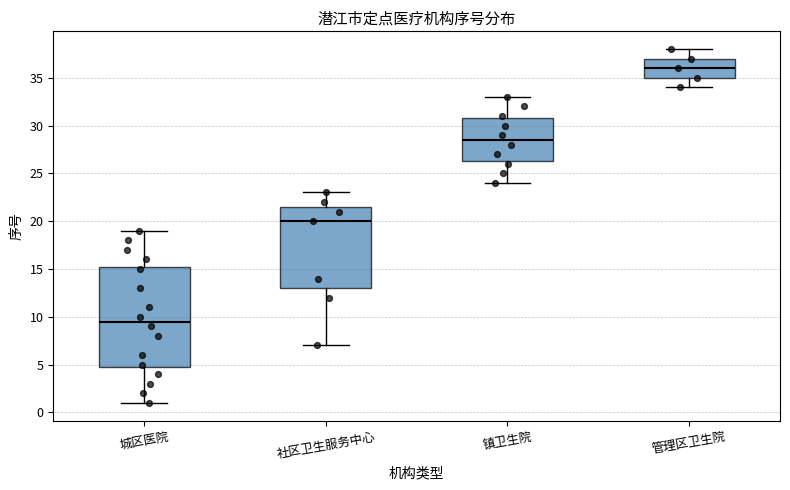

Reading left to right, transcribe this box plot: for each box, give where its median line is, the range the box spans, and where its two whiskers end, as read against the y-axis. The values are not printed on the chart, so give them approximately, as read against the axis.

城区医院: median 9.5, box 5.0 to 15.5, whiskers 1.0 to 19.0
社区卫生服务中心: median 20.0, box 13.0 to 21.5, whiskers 7.0 to 23.0
镇卫生院: median 28.5, box 26.5 to 31.0, whiskers 24.0 to 33.0
管理区卫生院: median 36.0, box 35.0 to 37.0, whiskers 34.0 to 38.0